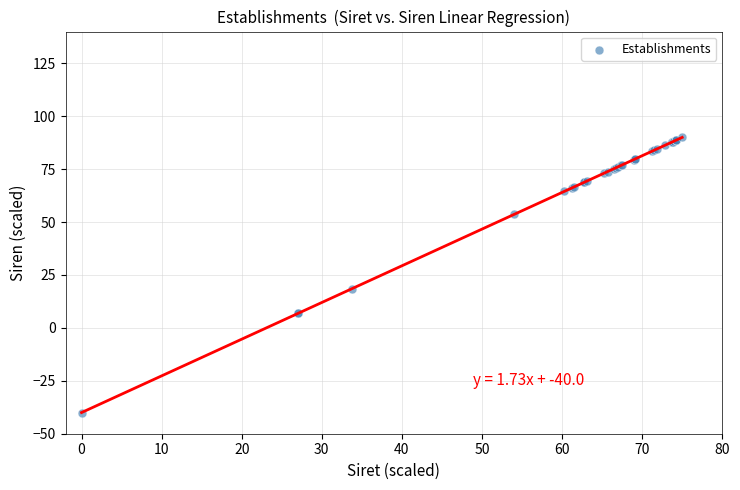

What Y value in the scatter plot is closest to 25?

18.6